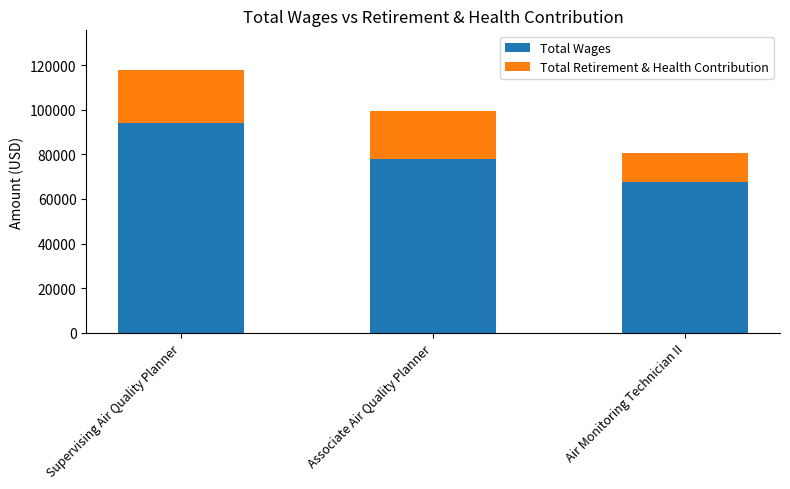

What is the highest value of the Total Wages series?

94272